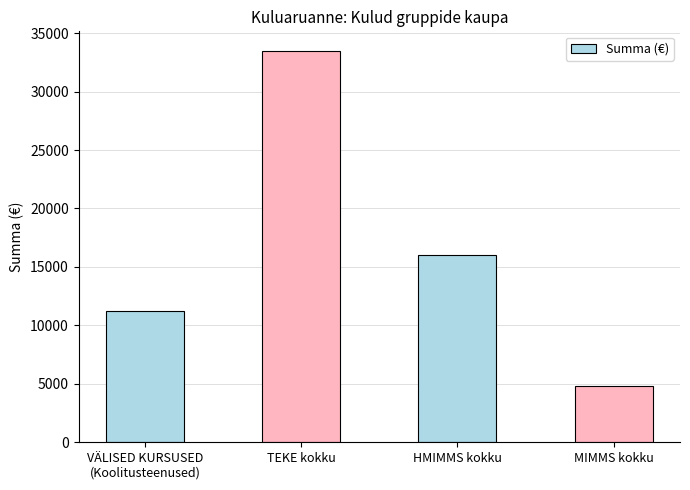

Reading left to right, transcribe all the data shown in this chart.

VÄLISED KURSUSED
(Koolitusteenused)=11235.7	TEKE kokku=33481.1	HMIMMS kokku=15984.4	MIMMS kokku=4816.8